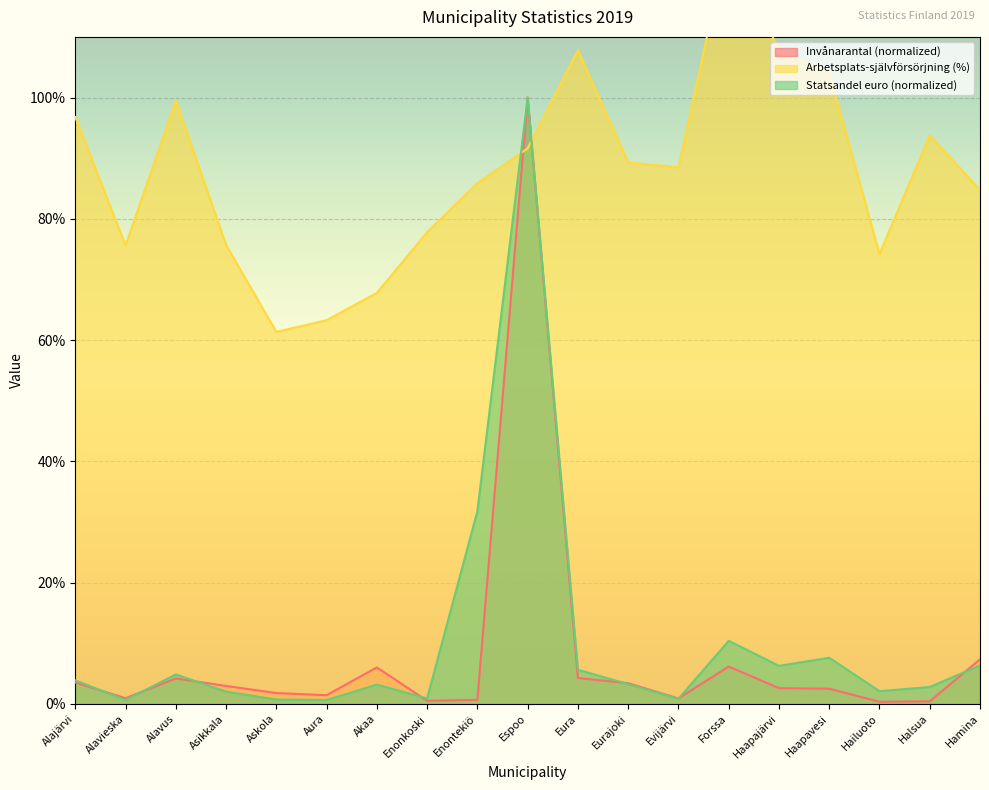

Which series ends up on top after the final intersection of Arbetsplats-självförsörjning and Statsandel euro?

Arbetsplats-självförsörjning